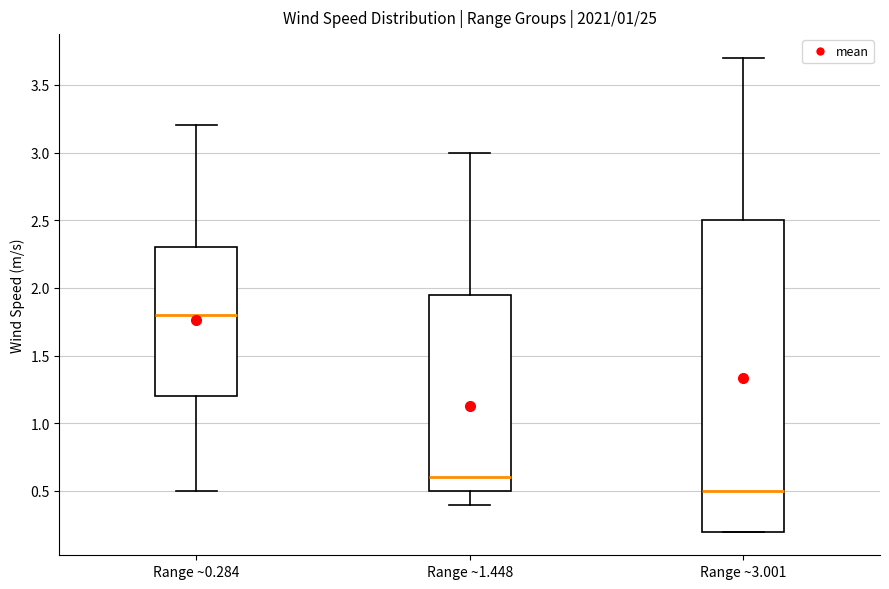

Where does the lower whisker of the box for Range ~0.284 end on the y-axis? The values are not printed on the chart, so give them approximately, as read against the axis.

0.50